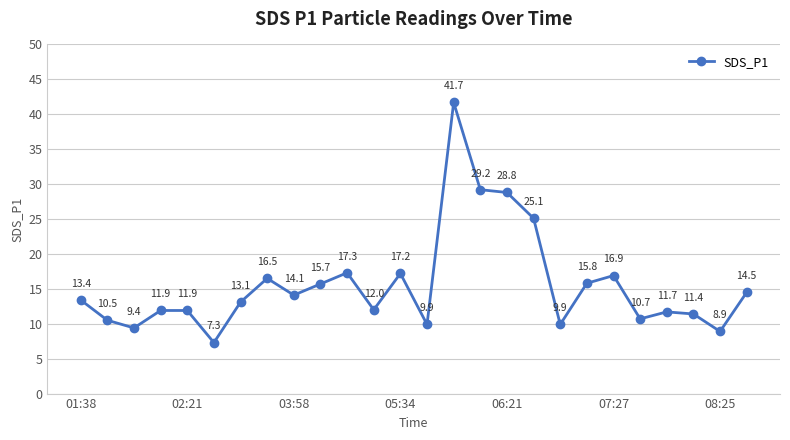

What is the maximum value shown in the chart?

41.7